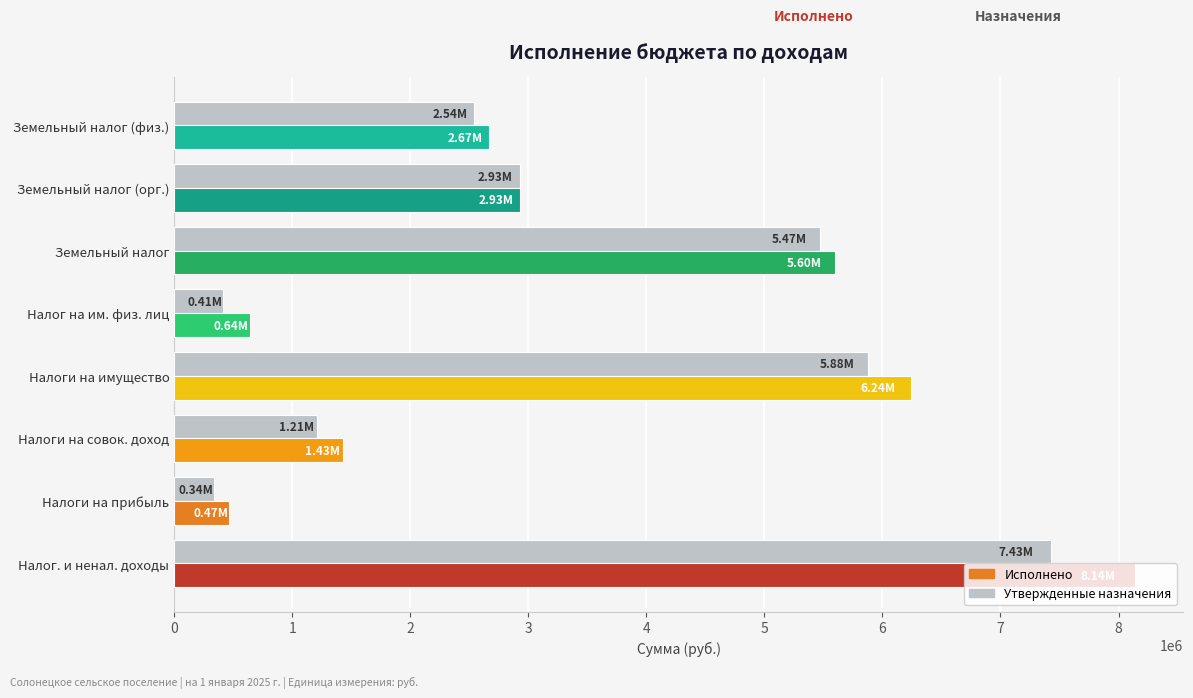

At which category is the sum across all series the highest?

Налог. и ненал. доходы